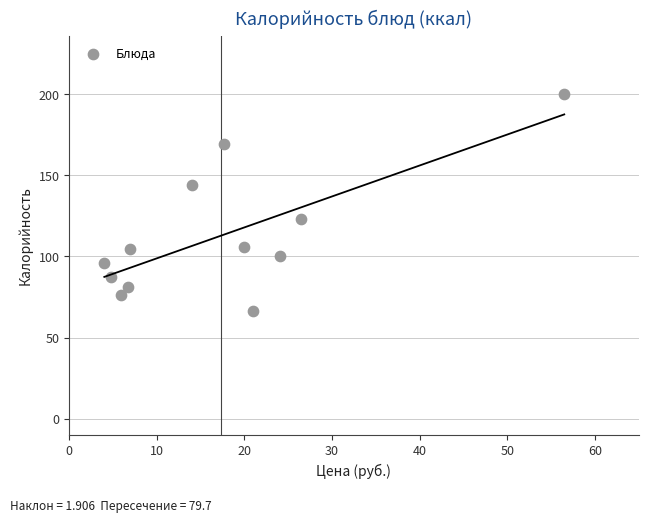

What is the average X value?

17.3